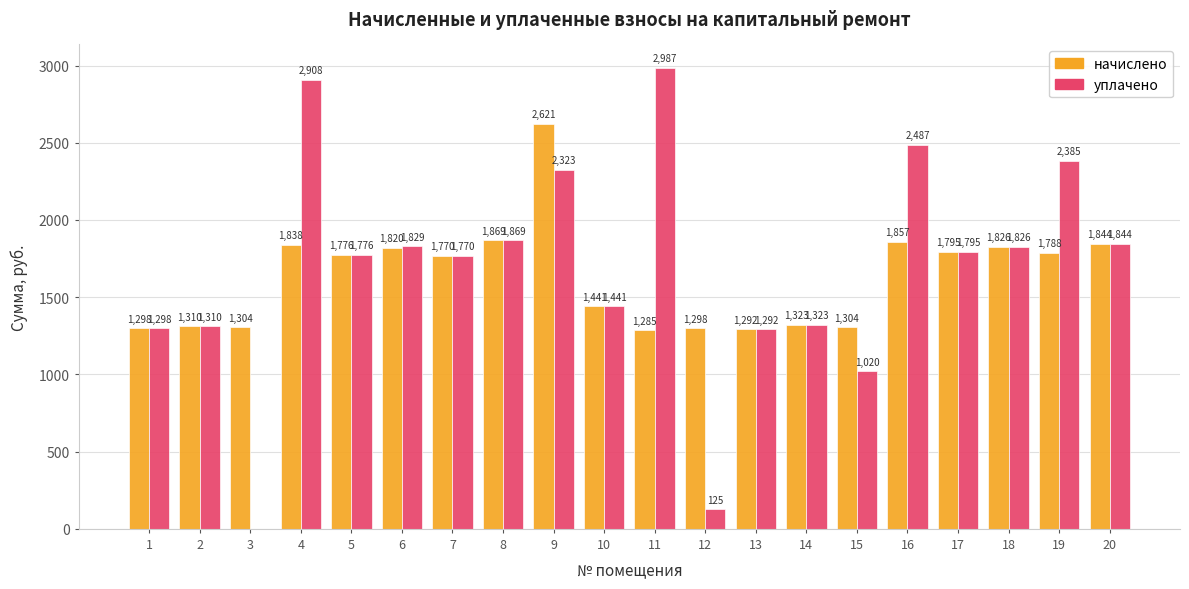

Where does the уплачено series first go above 1794?

4